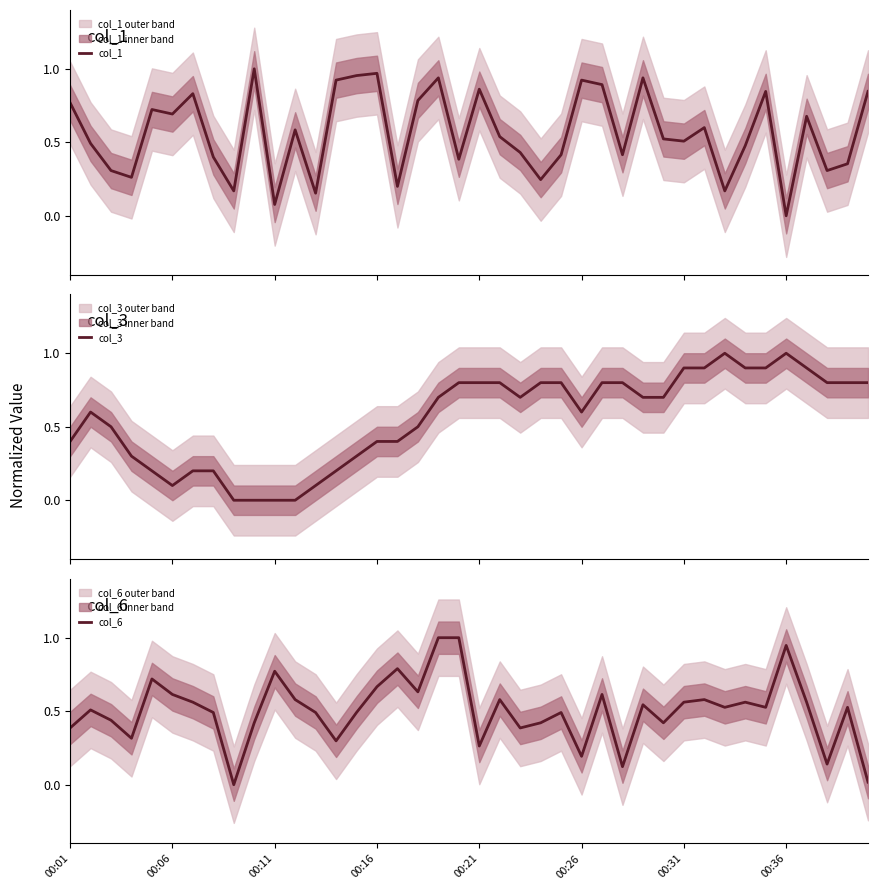

Reading right to left, transcribe all the data shown in this chart.

col_1: 0.8	0.4	0.3	0.7	0.0	0.8	0.5	0.2	0.6	0.5	0.5	0.9	0.4	0.9	0.9	0.4	0.2	0.4	0.5	0.9	0.4	0.9	0.8	0.2	1.0	1.0	0.9	0.2	0.6	0.1	1.0	0.2	0.4	0.8	0.7	0.7	0.3	0.3	0.5	0.8
col_3: 0.8	0.8	0.8	0.9	1.0	0.9	0.9	1.0	0.9	0.9	0.7	0.7	0.8	0.8	0.6	0.8	0.8	0.7	0.8	0.8	0.8	0.7	0.5	0.4	0.4	0.3	0.2	0.1	0.0	0.0	0.0	0.0	0.2	0.2	0.1	0.2	0.3	0.5	0.6	0.4
col_6: 0.0	0.5	0.1	0.6	0.9	0.5	0.6	0.5	0.6	0.6	0.4	0.5	0.1	0.6	0.2	0.5	0.4	0.4	0.6	0.3	1.0	1.0	0.6	0.8	0.7	0.5	0.3	0.5	0.6	0.8	0.4	0.0	0.5	0.6	0.6	0.7	0.3	0.4	0.5	0.4